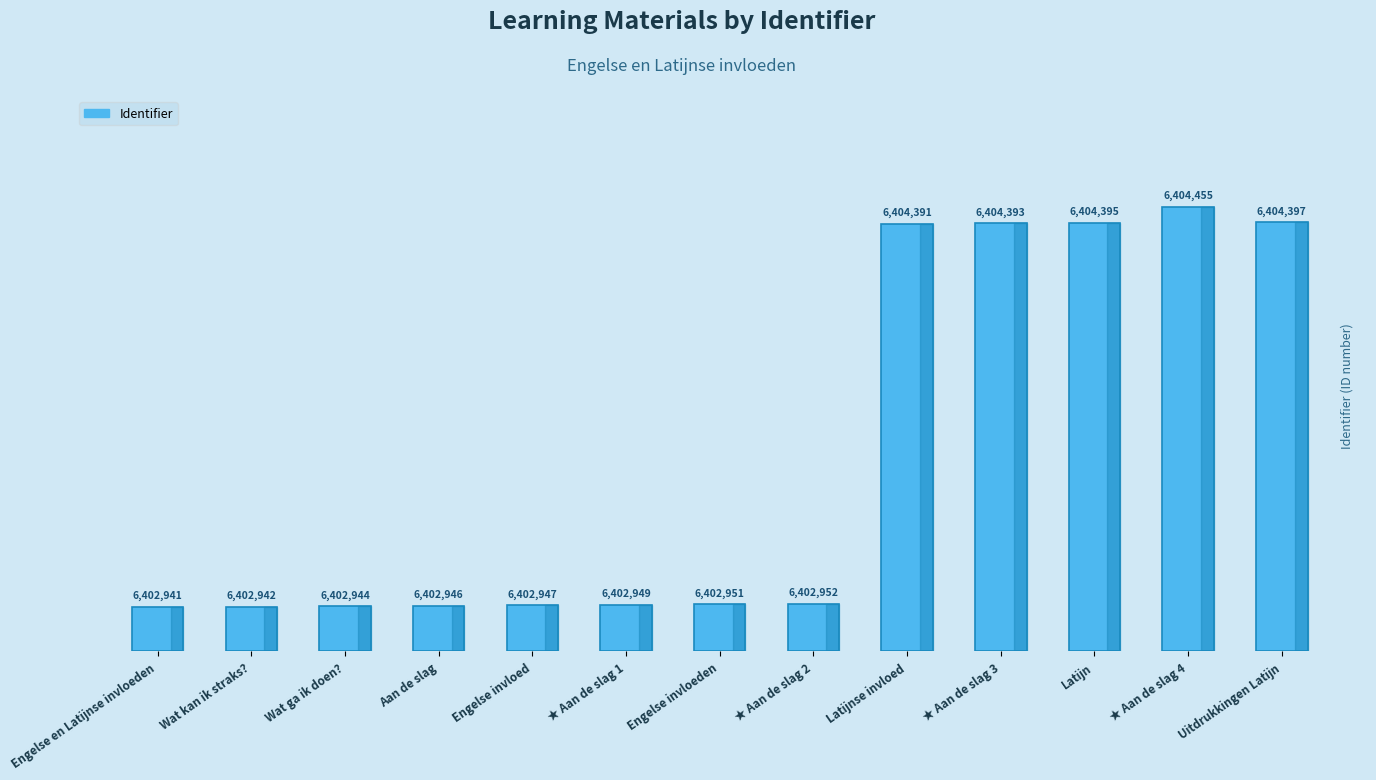

How many bars are there in total?

13